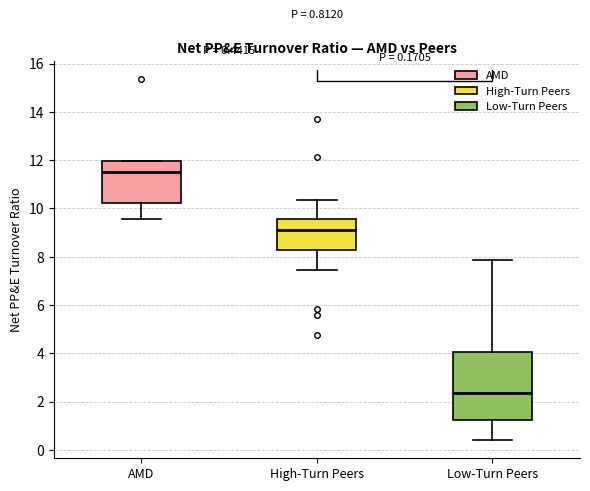

Which box's median line is the lowest?

Low-Turn Peers